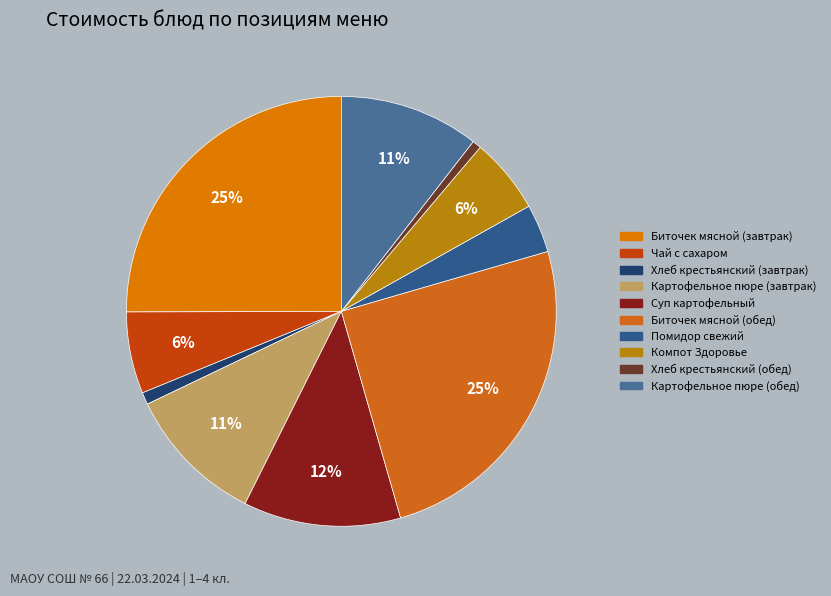

How many segments does this pie chart have?

10